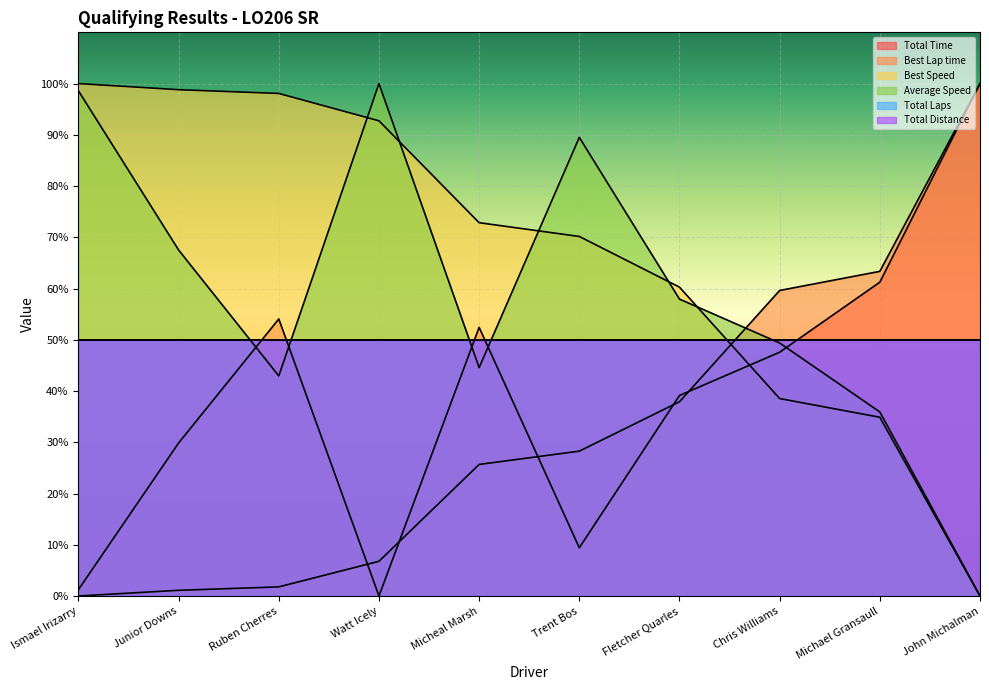

In Average Speed, how many points are lower than both neighbors (excluding endpoints)?

2